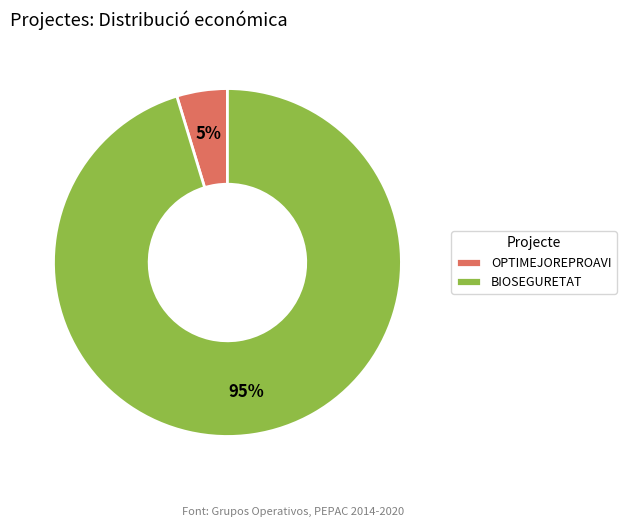

Which has a higher value, BIOSEGURETAT or OPTIMEJOREPROAVI?

BIOSEGURETAT